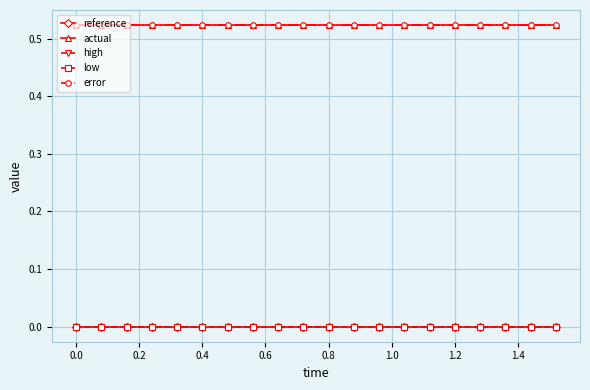

How many data points does each series have?

20